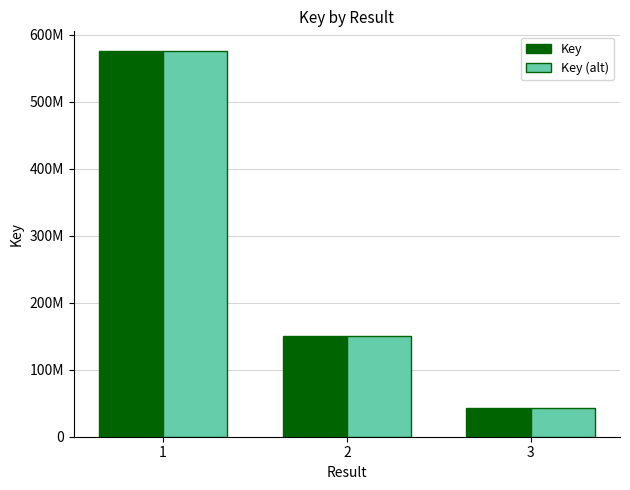

What are all the series names shown in the legend?

Key, Key (alt)